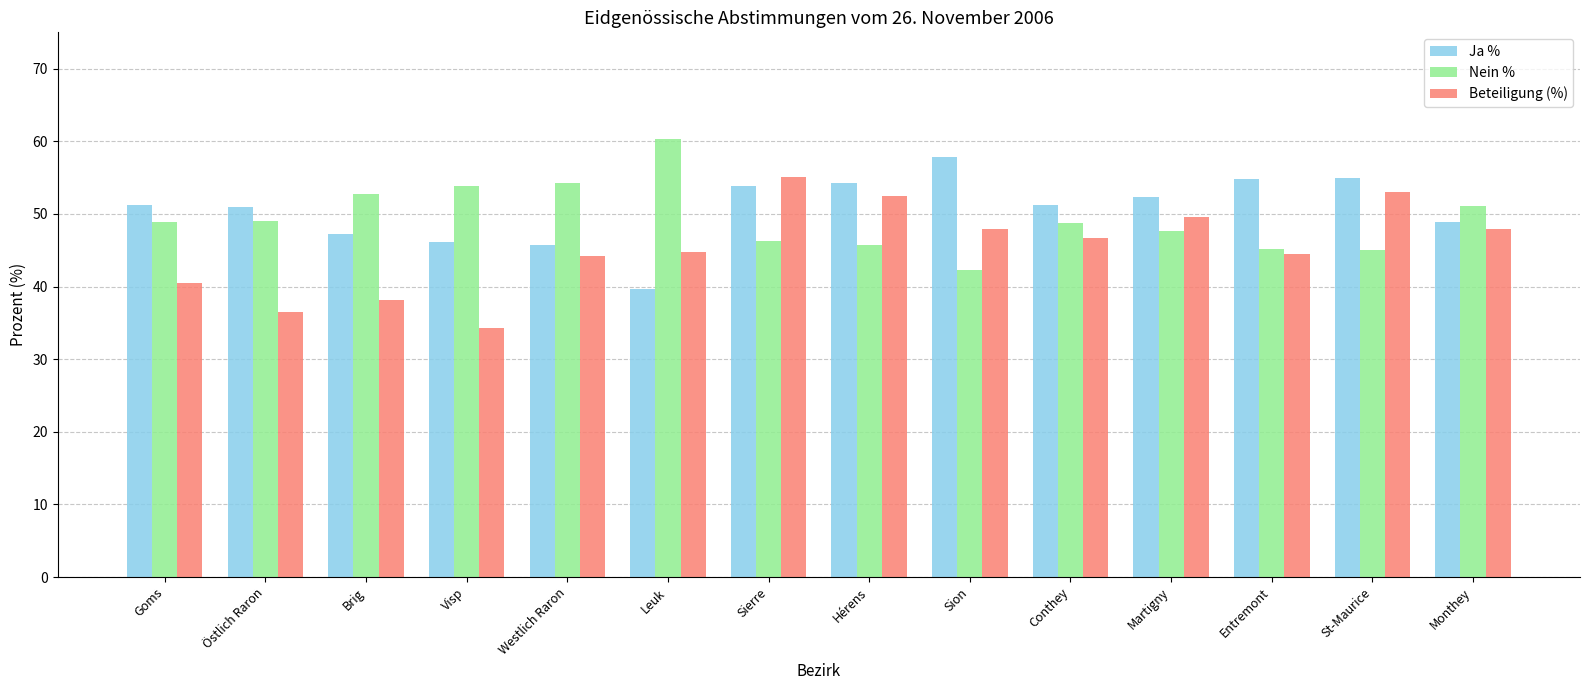

Rank the series by their maximum value, from highest to lowest.

Nein %, Ja %, Beteiligung (%)